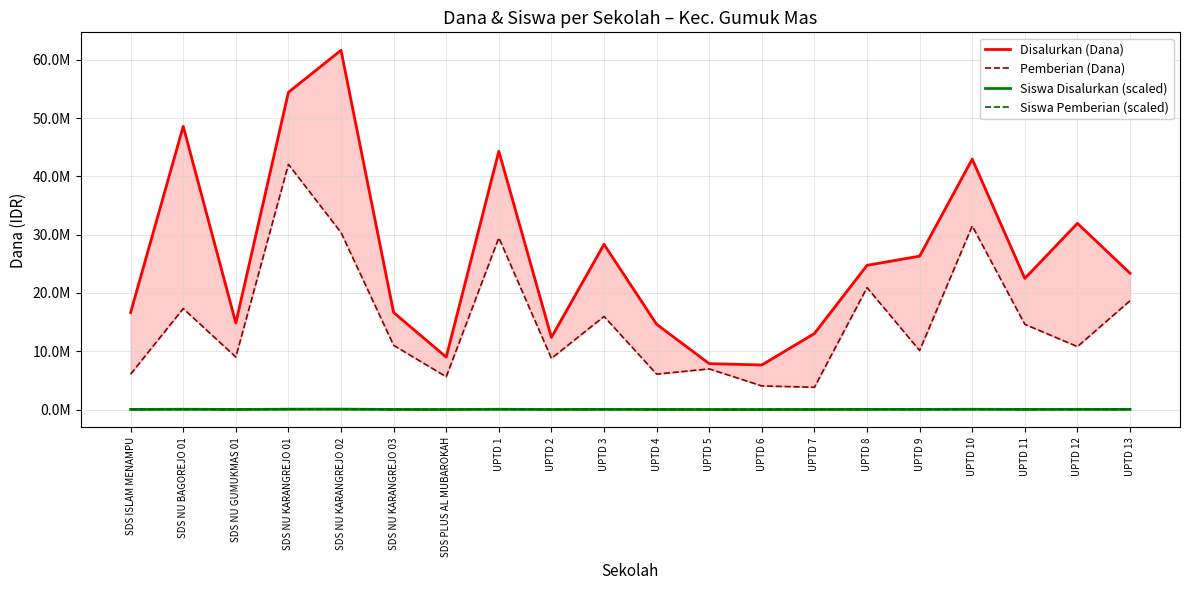

Is it true that Siswa Pemberian (scaled) equals 8100 at UPTD 5?

True